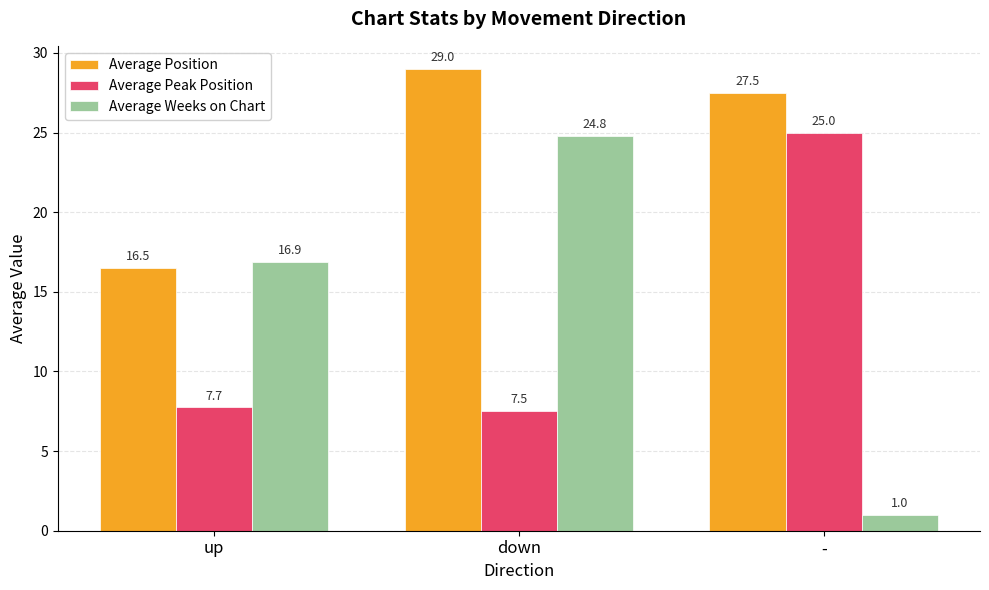

What are all the series names shown in the legend?

Average Position, Average Peak Position, Average Weeks on Chart